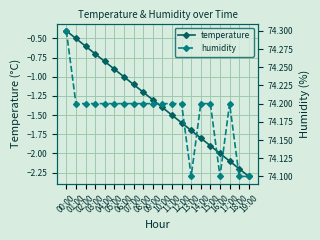

Is it true that humidity equals 111.5 at 04:00?

False